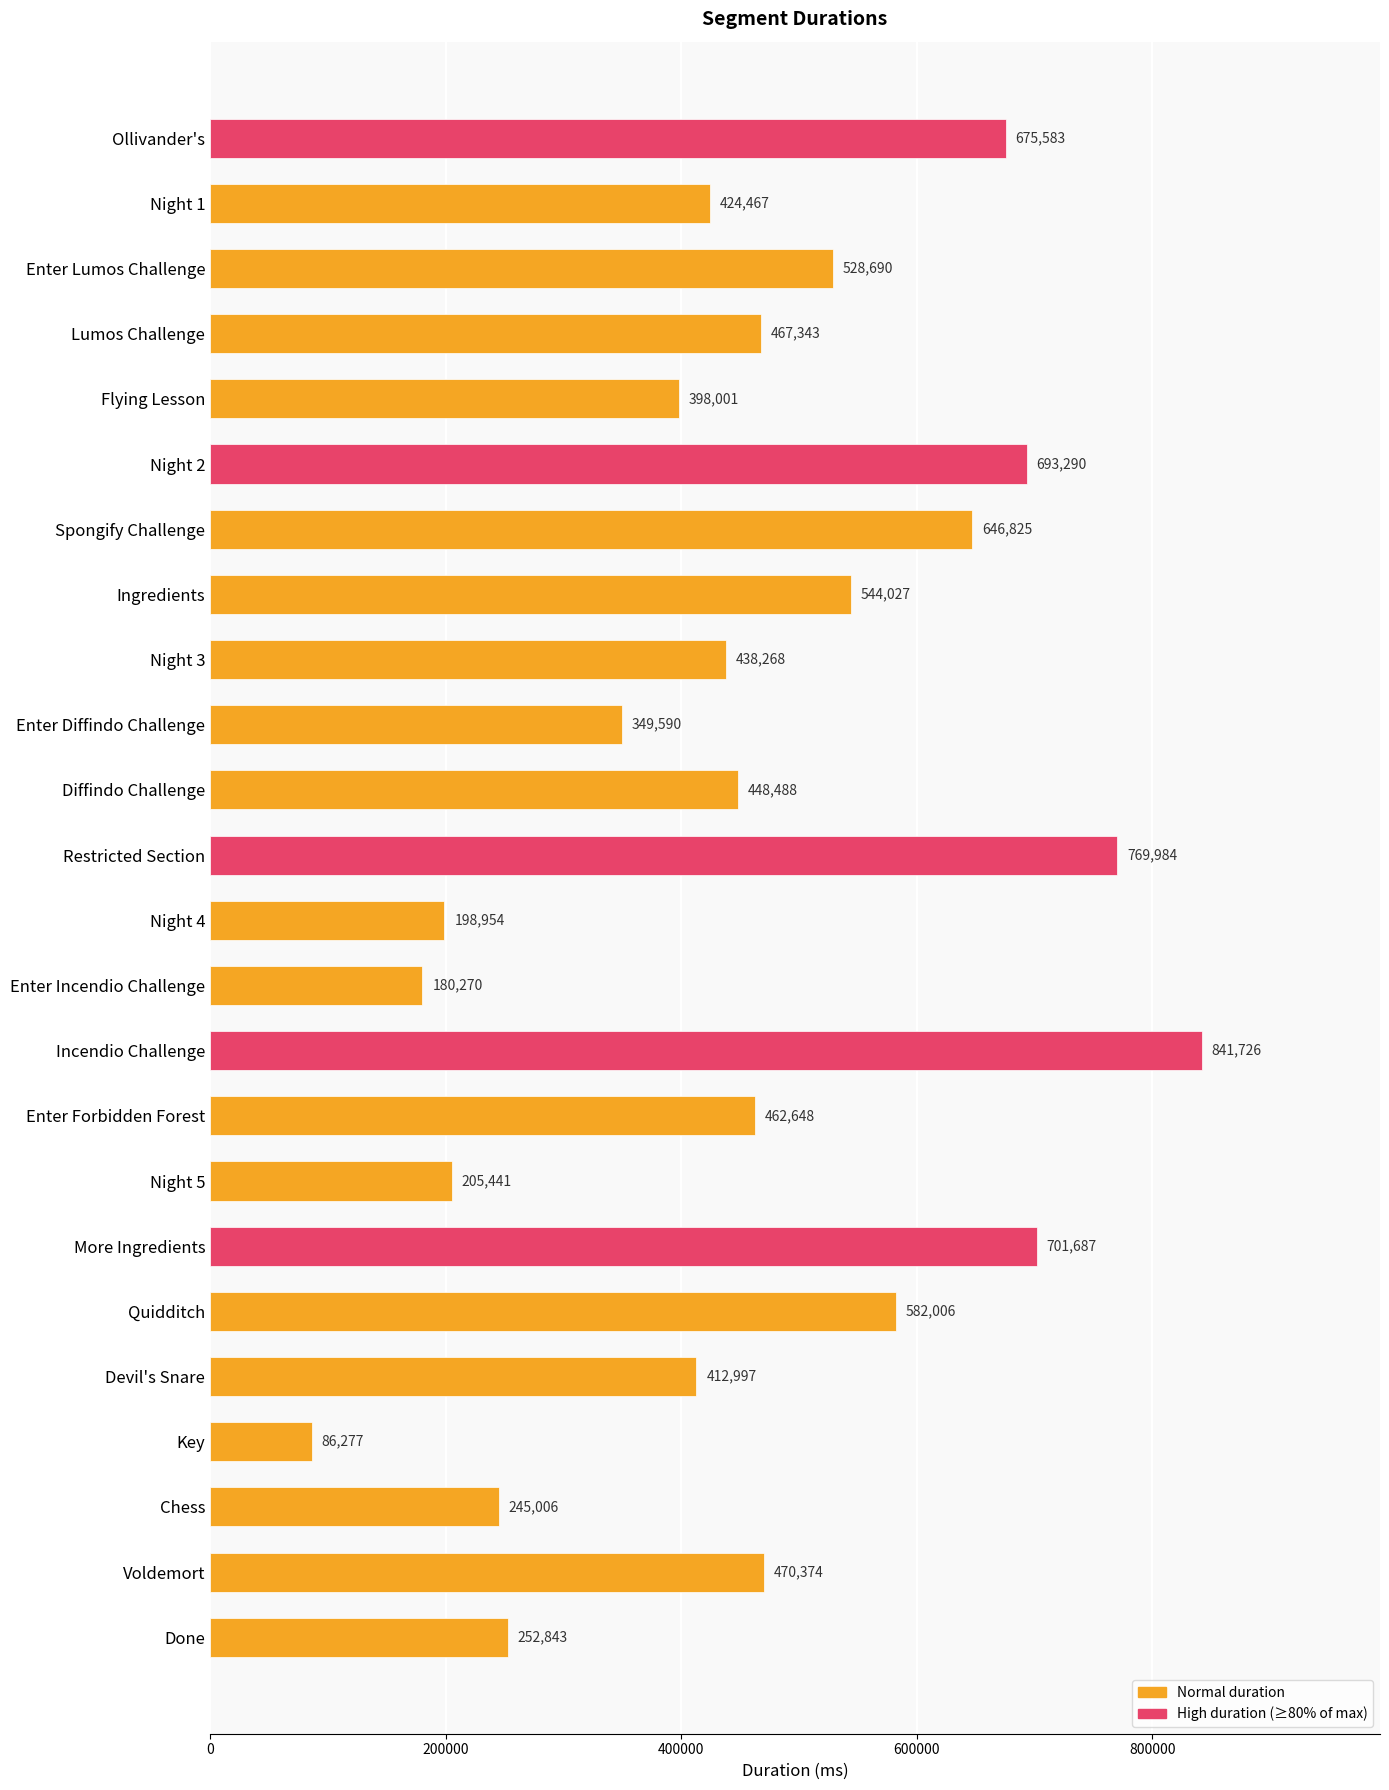

What is the sum of all values?

11024785